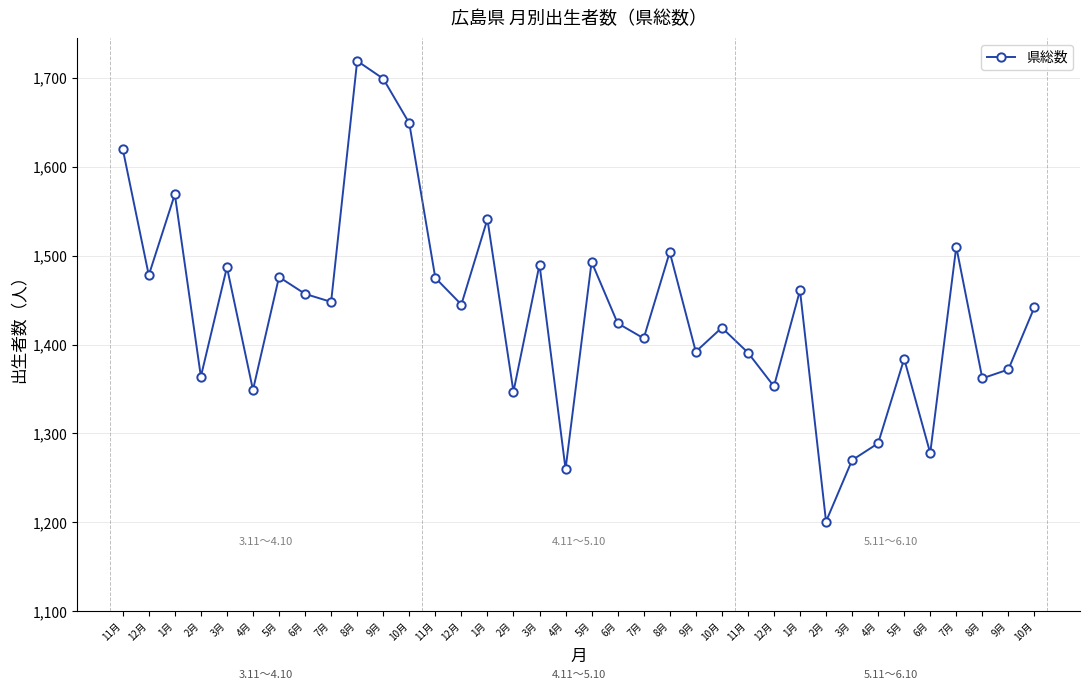

What is the difference between the maximum and minimum values?

518